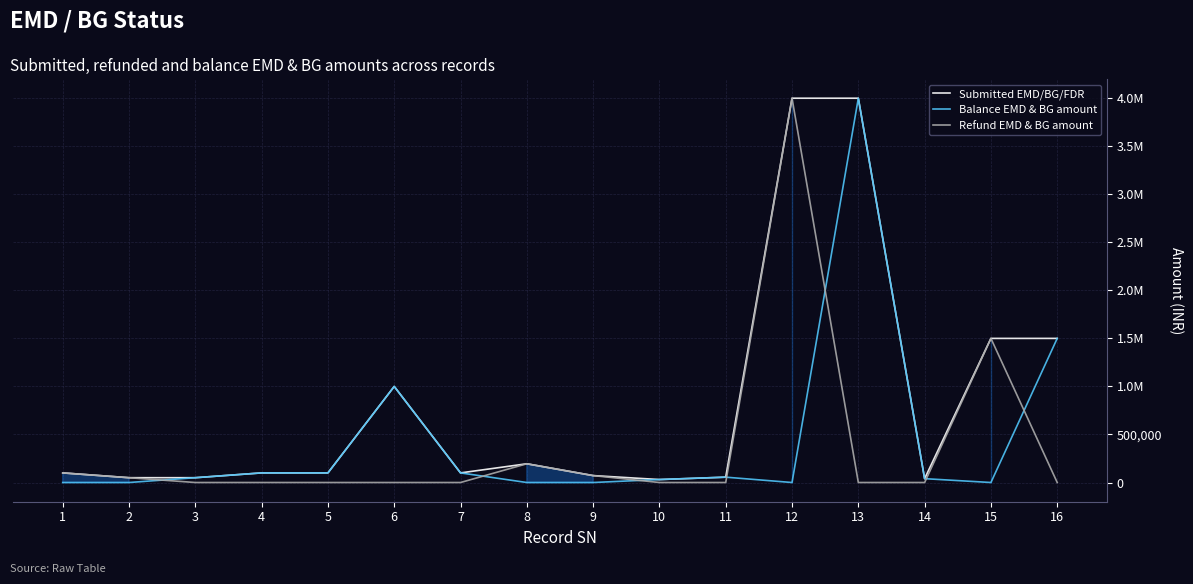

What are all the series names shown in the legend?

Submitted EMD/BG/FDR, Balance EMD & BG amount, Refund EMD & BG amount